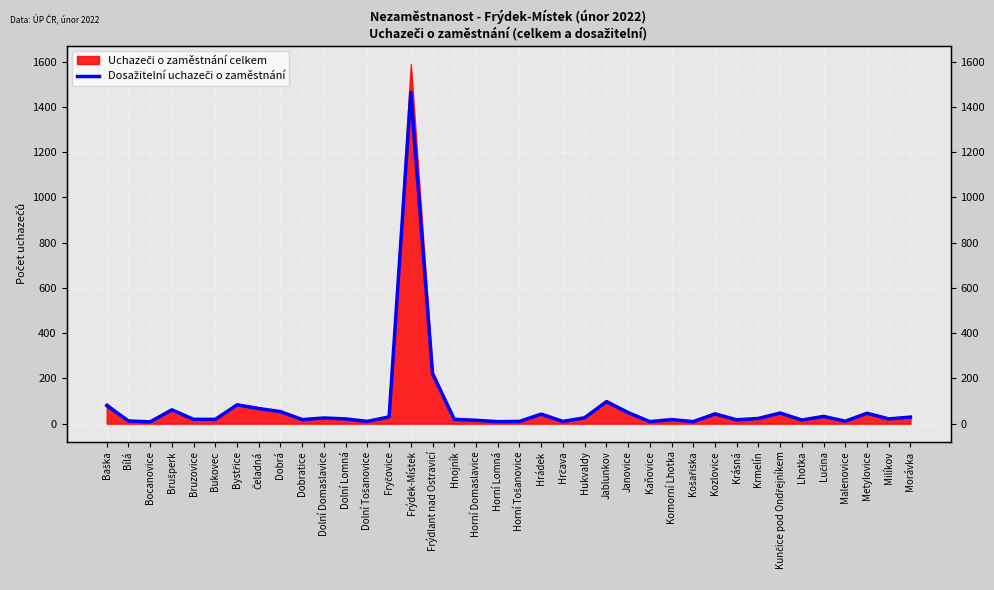

What is the difference between the values at Frýdlant nad Ostravicí and Hrčava?

211